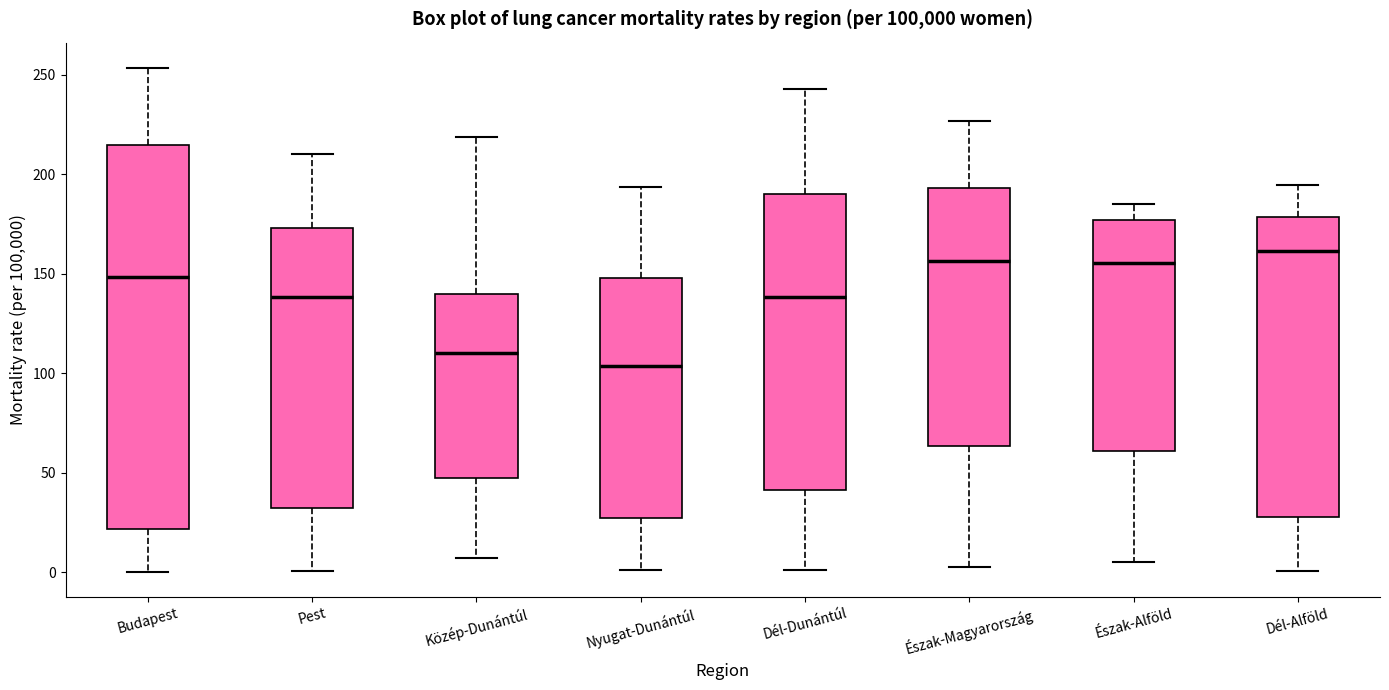

Comparing the boxes themselves (not the whiskers), which one is the tallest?

Budapest